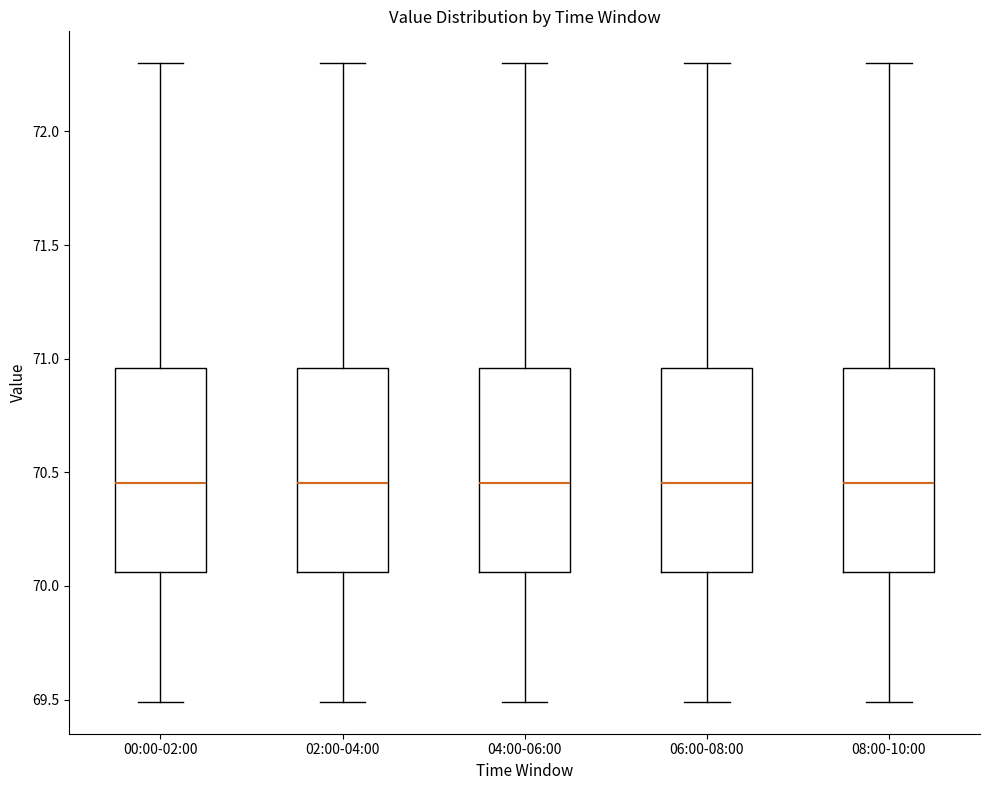

Reading left to right, transcribe this box plot: for each box, give where its median line is, the range the box spans, and where its two whiskers end, as read against the y-axis. The values are not printed on the chart, so give them approximately, as read against the axis.

00:00-02:00: median 70.45, box 70.05 to 70.95, whiskers 69.50 to 72.30
02:00-04:00: median 70.45, box 70.05 to 70.95, whiskers 69.50 to 72.30
04:00-06:00: median 70.45, box 70.05 to 70.95, whiskers 69.50 to 72.30
06:00-08:00: median 70.45, box 70.05 to 70.95, whiskers 69.50 to 72.30
08:00-10:00: median 70.45, box 70.05 to 70.95, whiskers 69.50 to 72.30